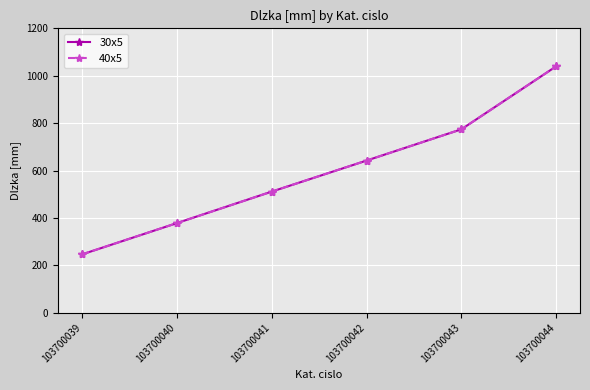

What is the difference between the maximum and second lowest values in the 30x5 series?

662